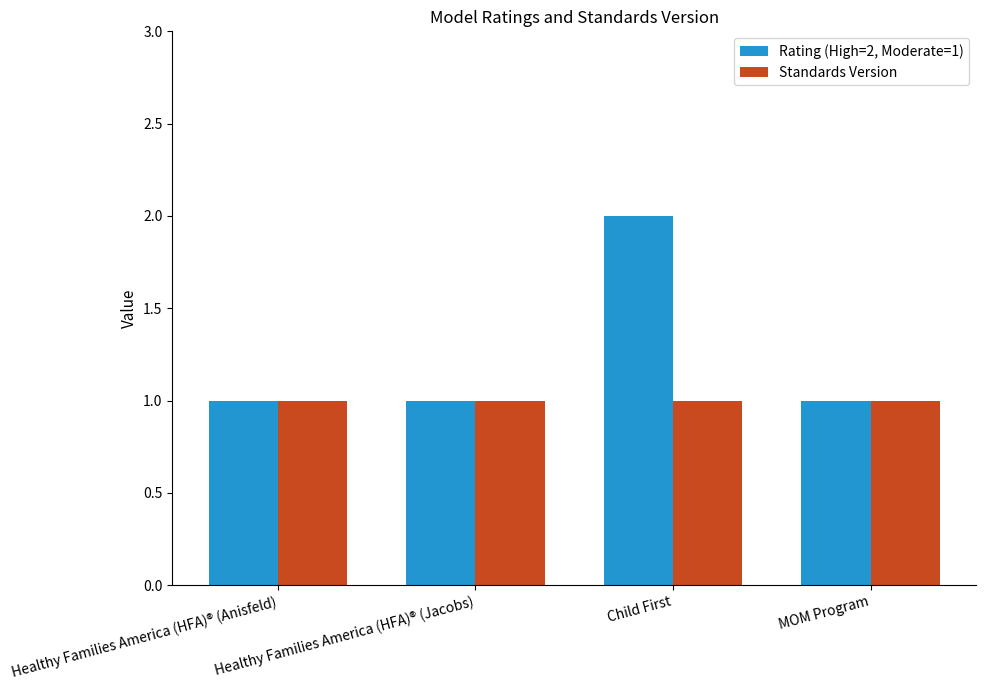

What is the average value of the Standards Version series?

1